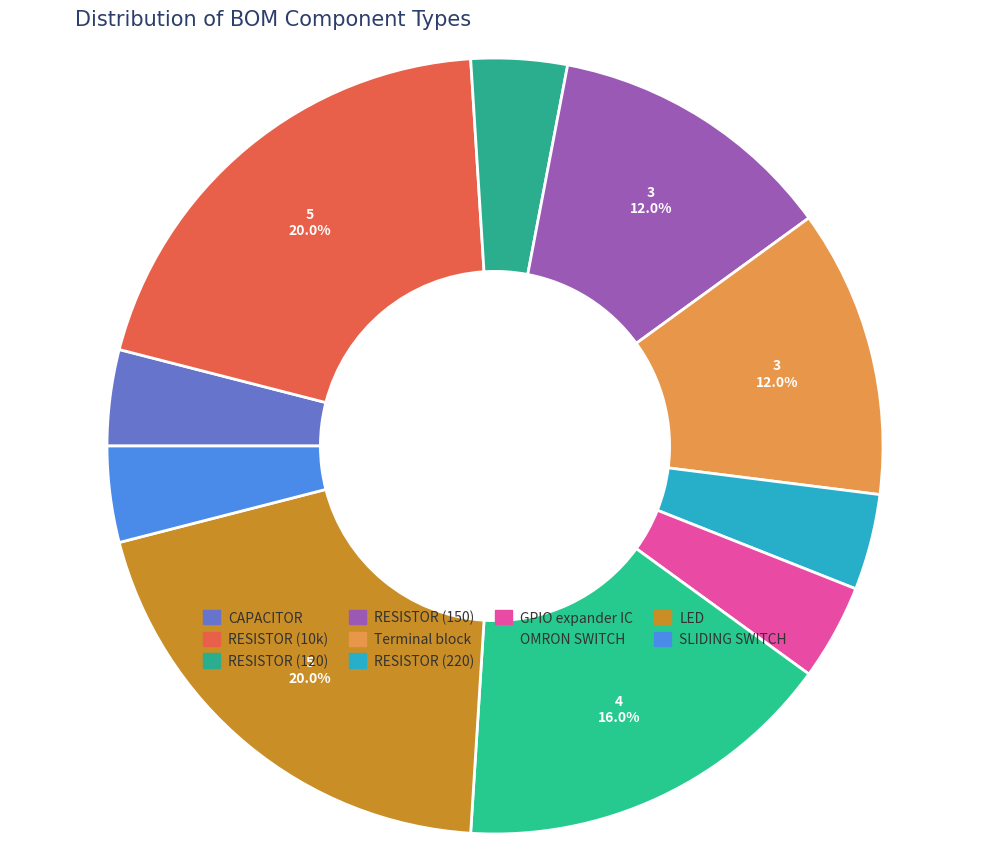

Which has a higher value, RESISTOR (10k) or CAPACITOR?

RESISTOR (10k)